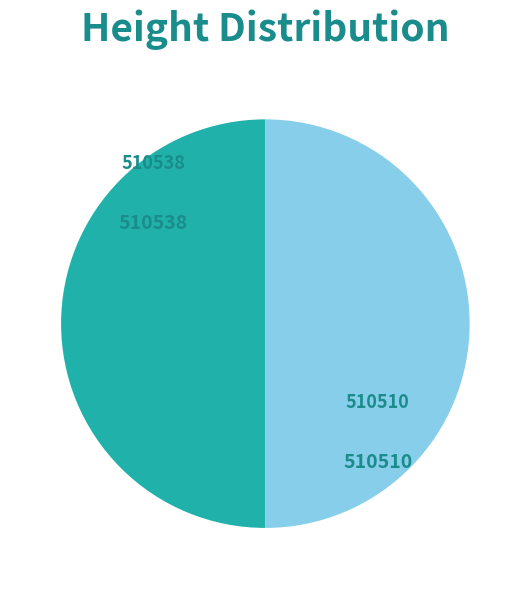

True or false: 510510 accounts for 50% of the total.

True